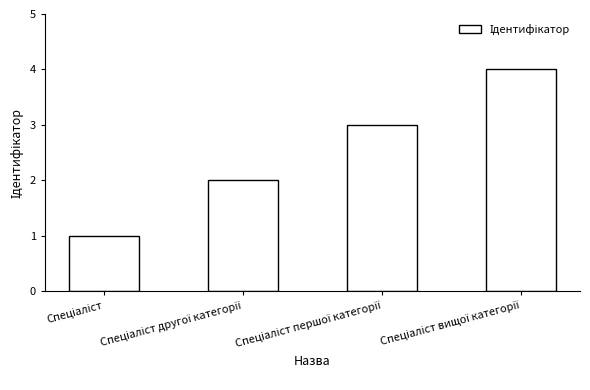

What is the sum of all values?

10